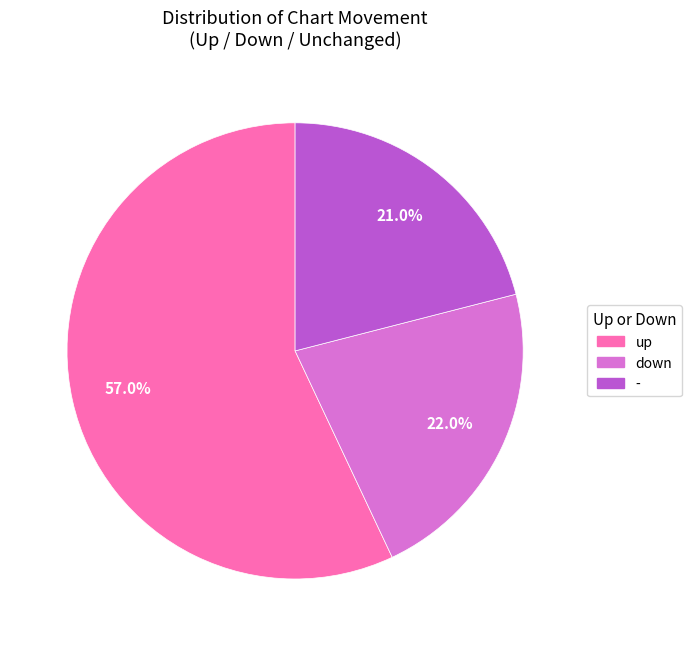

How many slices are in this pie chart?

3